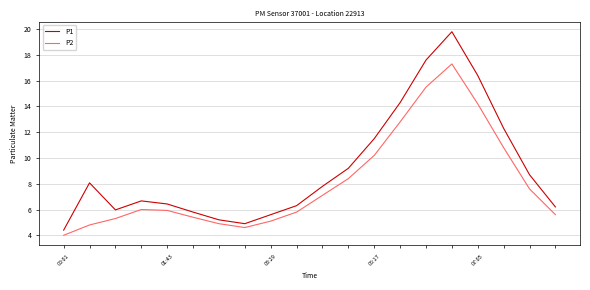

True or false: P1 and P2 intersect in this chart.

False